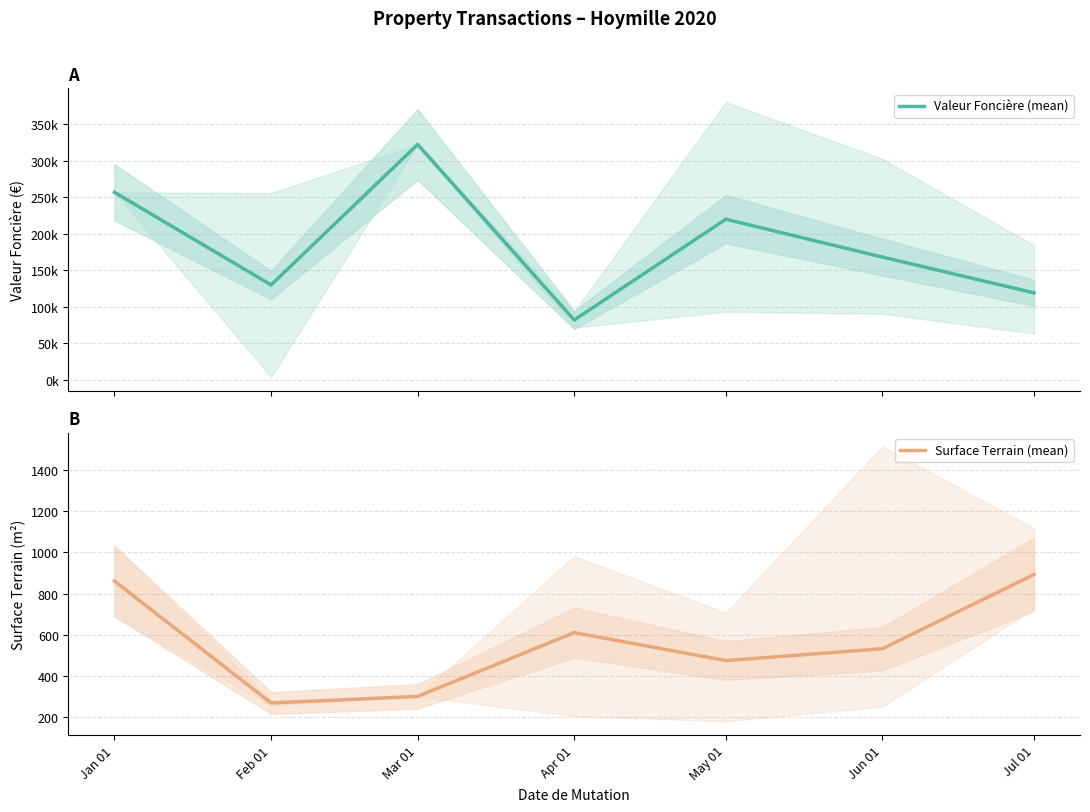

What is the sum of all Valeur Foncière (mean) values?

1296573.7